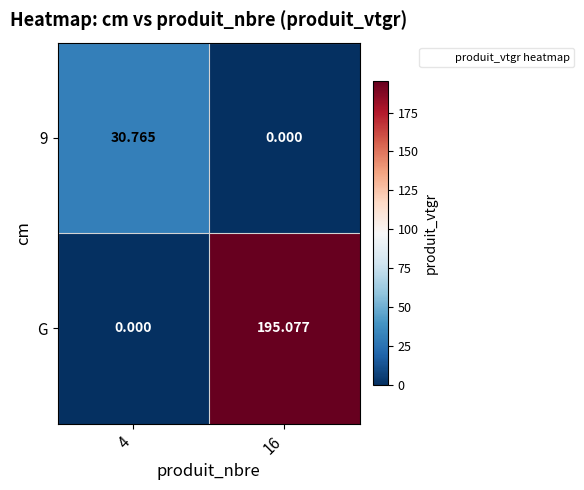

Which series has the largest total across all categories?

G